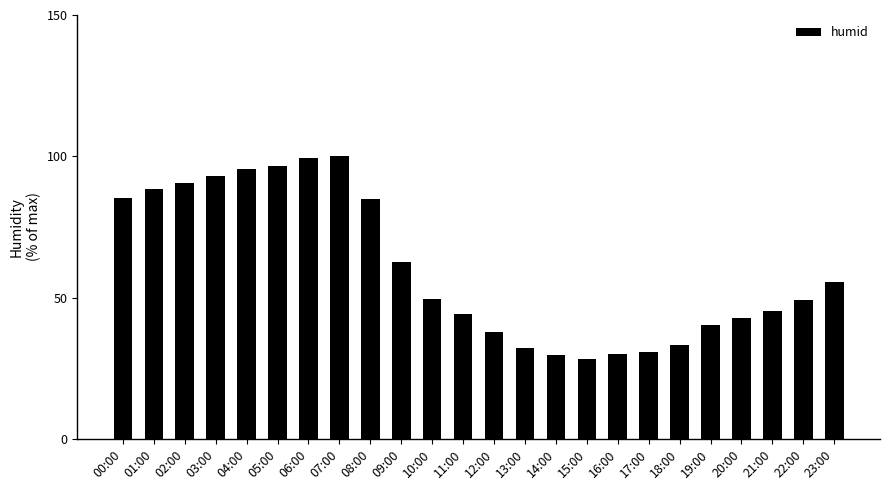

What is the difference between the second highest and second lowest values?

69.4